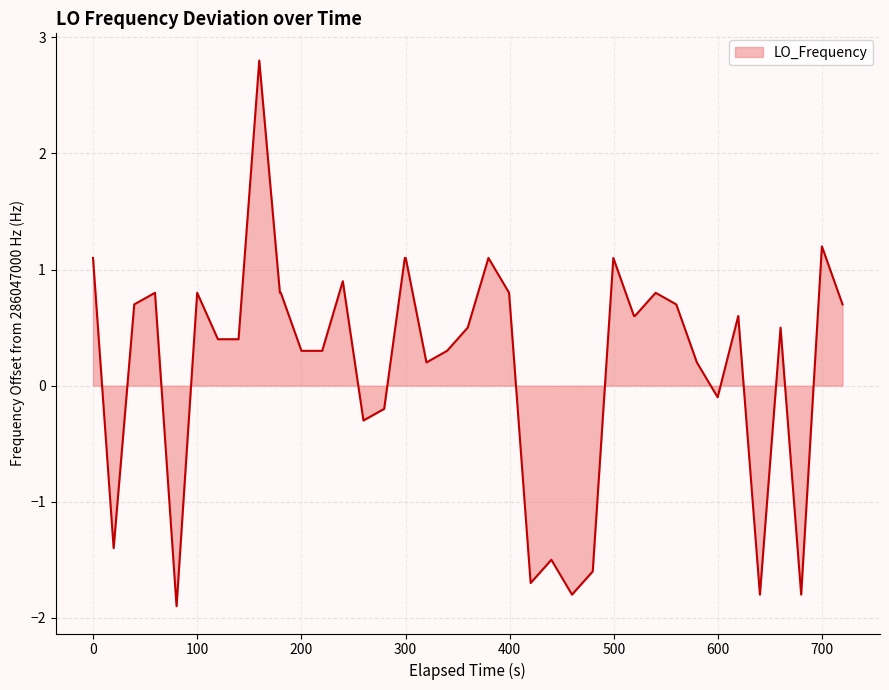

What is the difference between the maximum and minimum values?

4.7